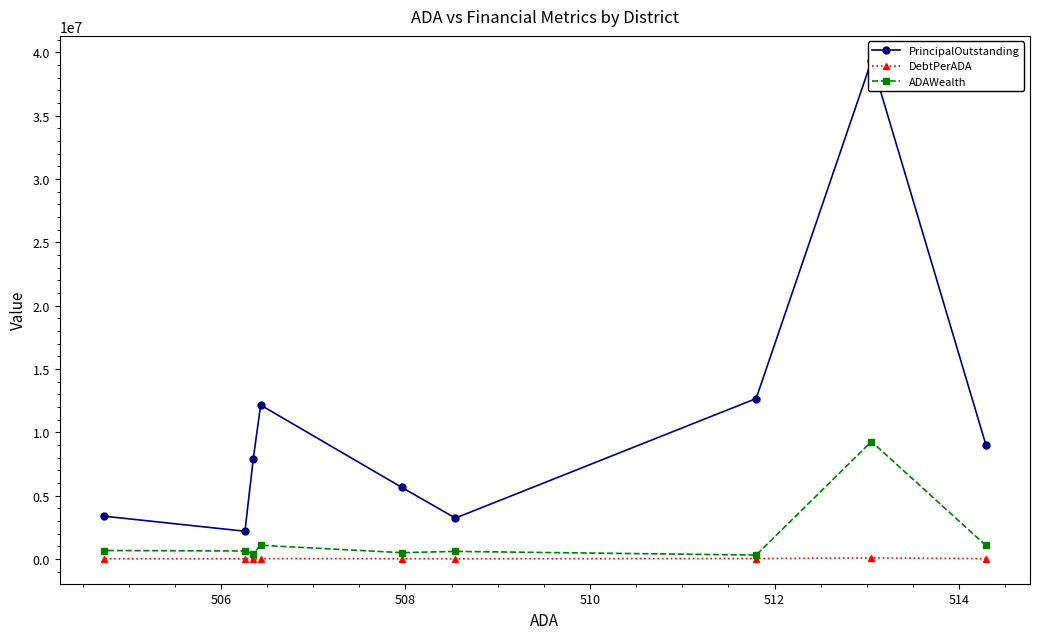

What is the value of the ADAWealth point at the 4th from the left?

1074531.4